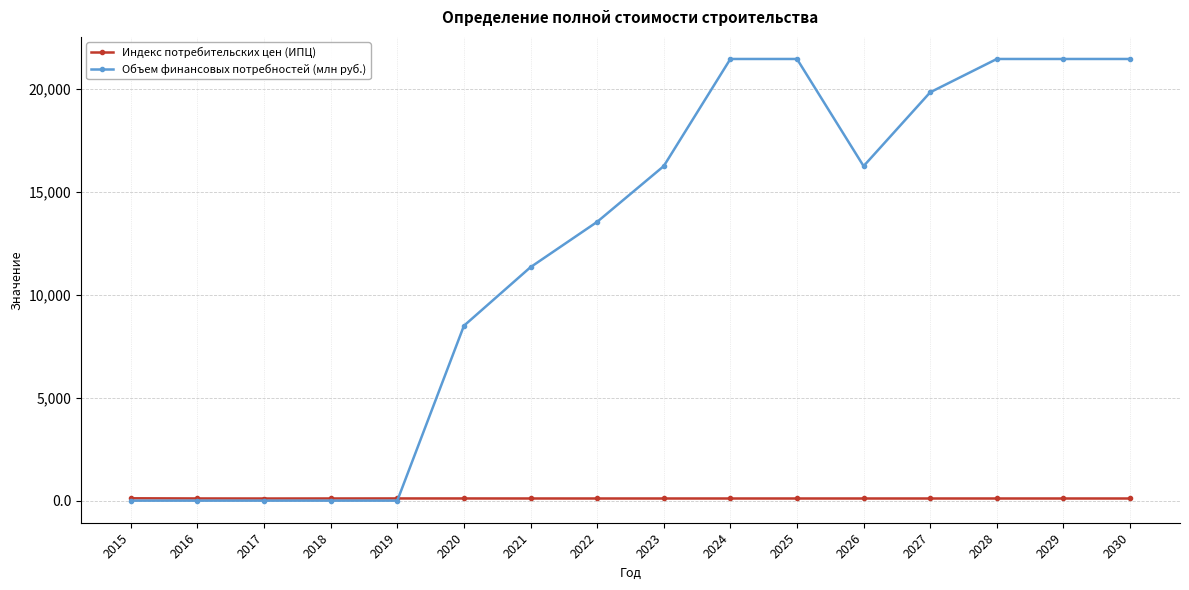

At 2029, list the series in order from largest to smallest.

Объем финансовых потребностей (млн руб.), Индекс потребительских цен (ИПЦ)